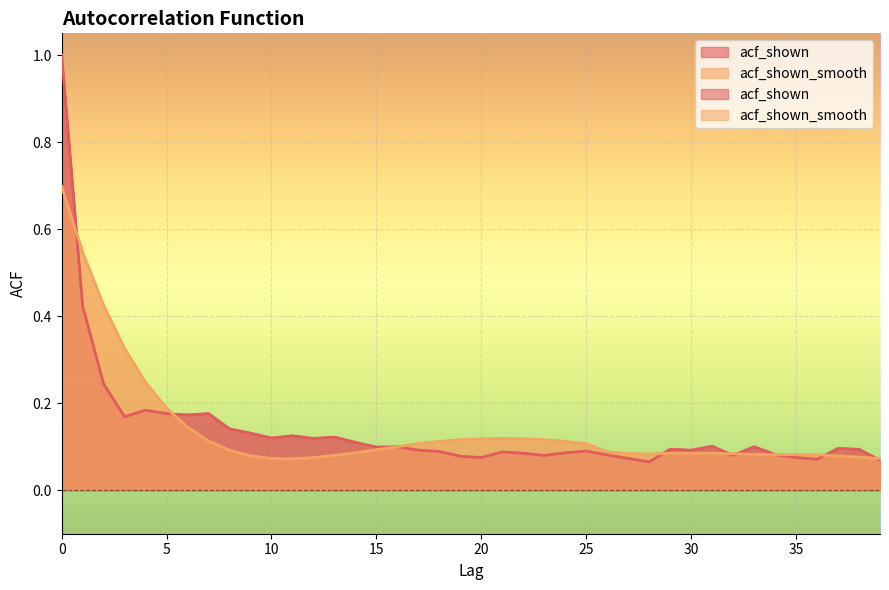

Which label corresponds to the smallest value in the chart?

28